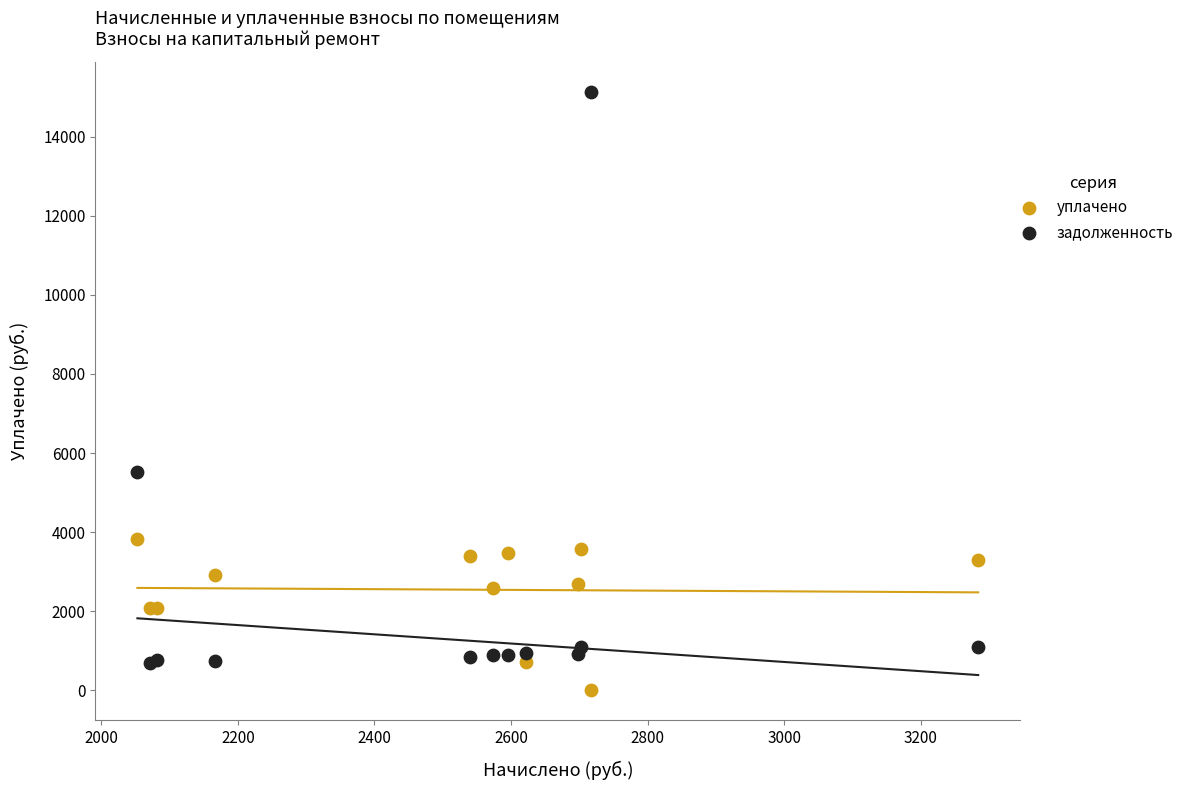

Which series has the widest spread of Y values?

задолженность